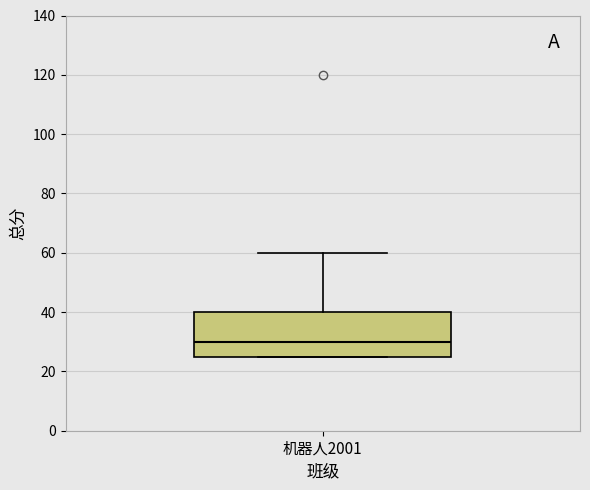

Read this box plot against the y-axis: the position of the median line, the range covered by the box, and the ends of both whiskers. The values are not printed on the chart, so give them approximately, as read against the axis.

median 30, box 26 to 40, whiskers 26 to 60